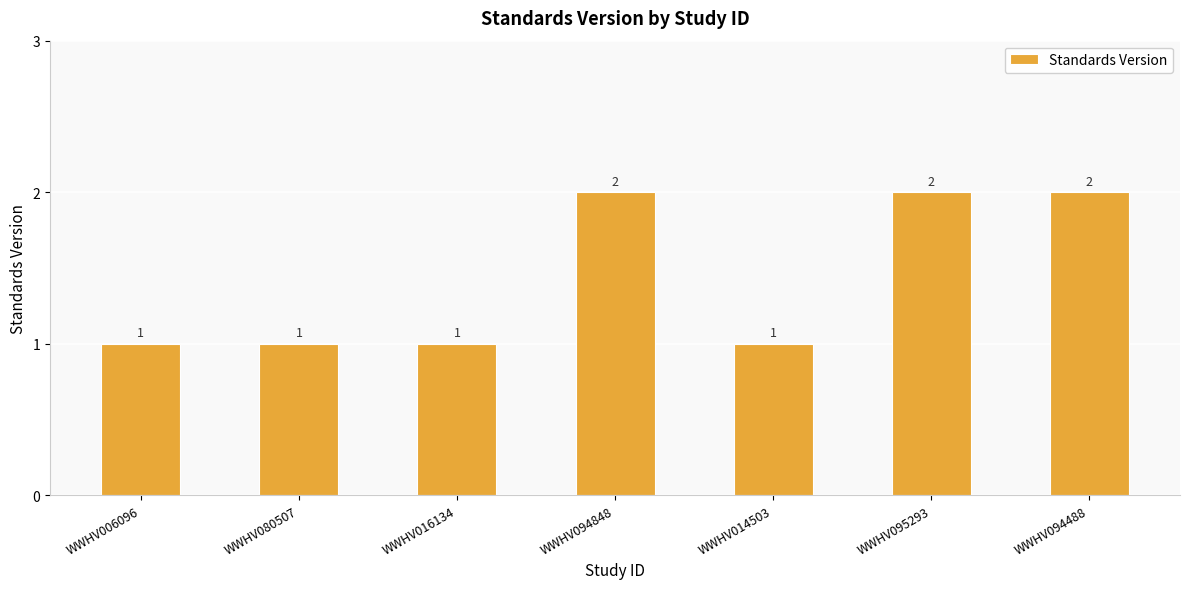

What position from the left is WWHV094848?

4